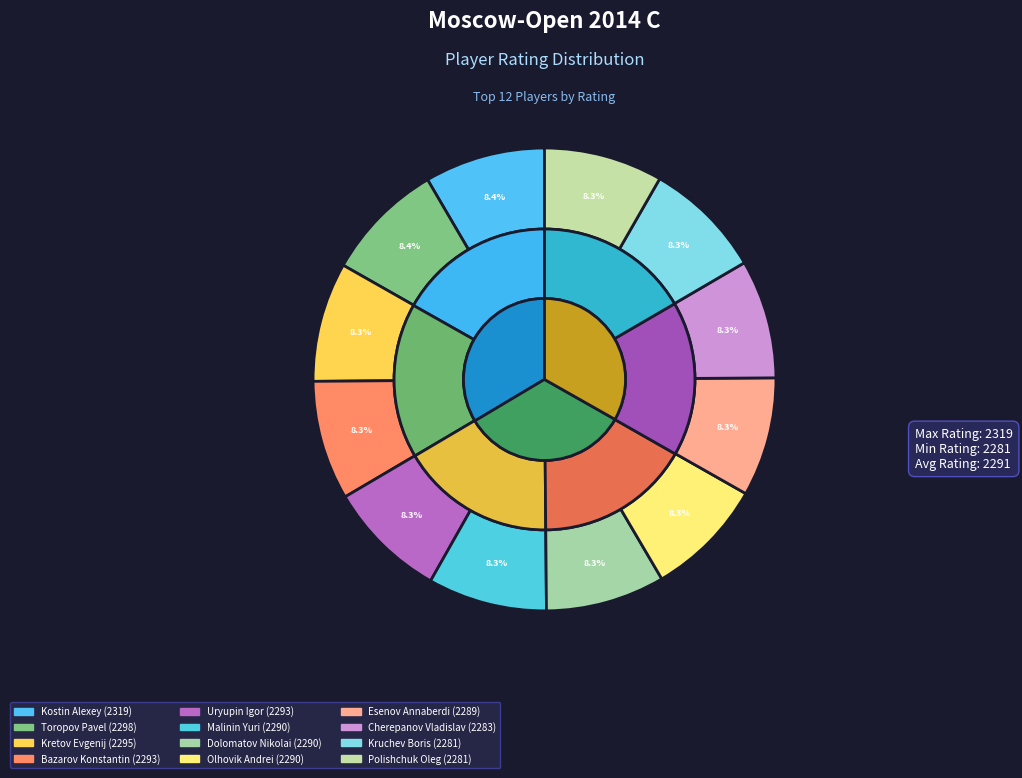

What is the largest slice in the pie chart?

Kostin Alexey